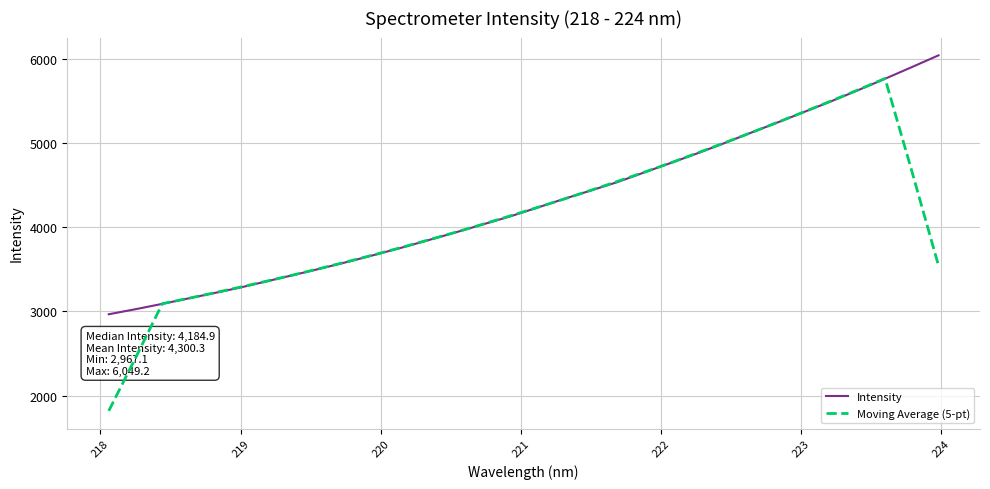

Rank the series by their maximum value, from highest to lowest.

Intensity, Moving Average (5-pt)